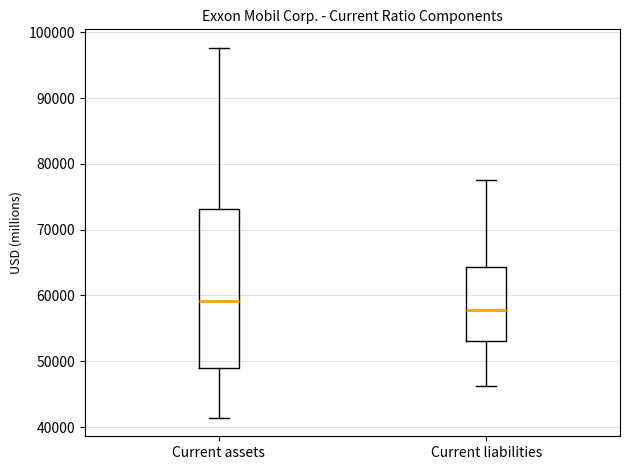

Where is the lower edge of the box for Current liabilities on the y-axis? The values are not printed on the chart, so give them approximately, as read against the axis.

53000